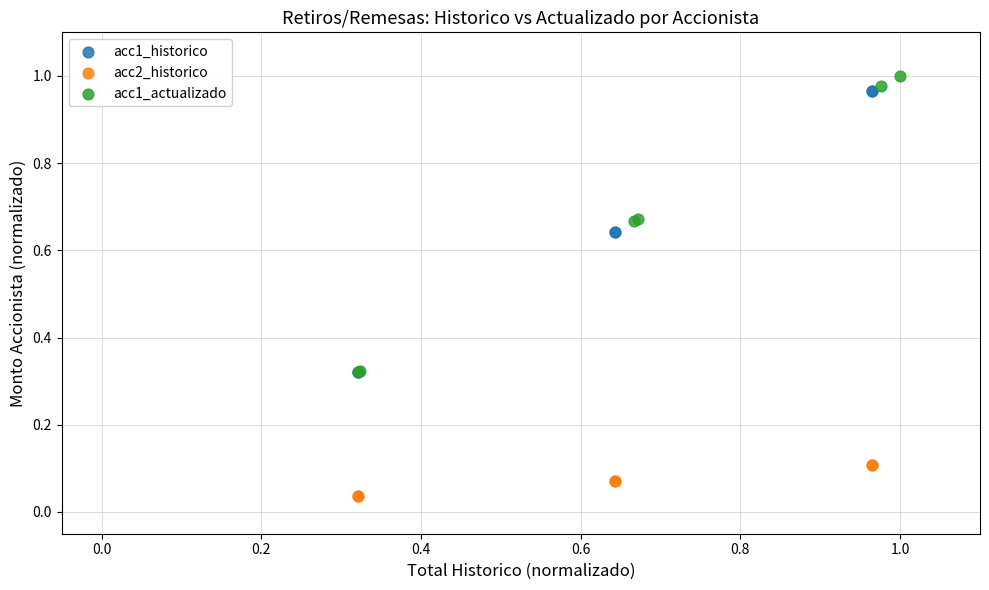

Which series has the largest Y range (max minus min)?

acc1_actualizado